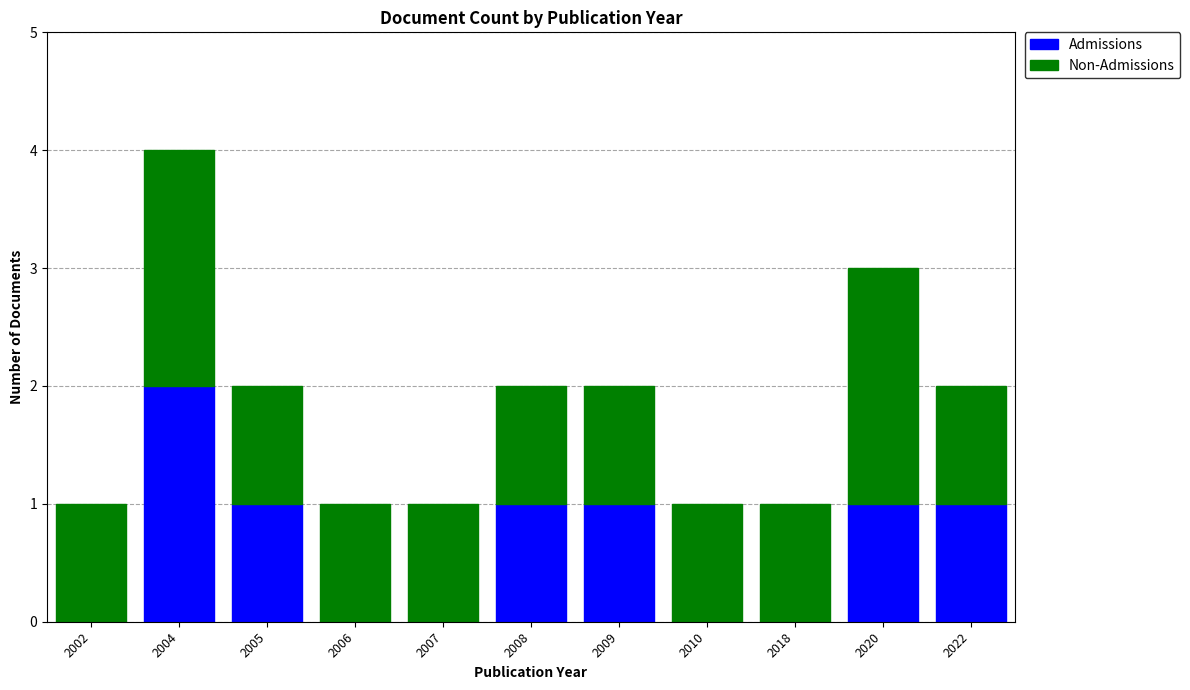

Reading left to right, list the values for the Admissions series.

2002=0	2004=2	2005=1	2006=0	2007=0	2008=1	2009=1	2010=0	2018=0	2020=1	2022=1